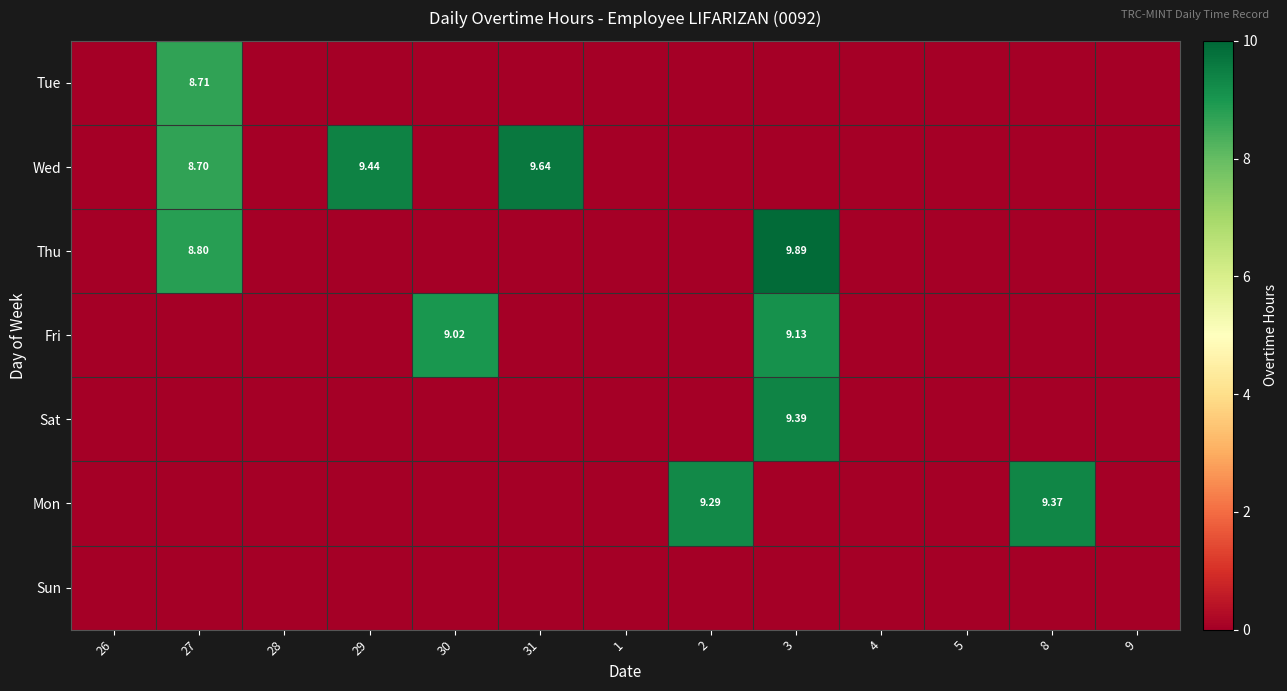

List the series in order of their peak value, lowest first.

Sun, Tue, Fri, Mon, Sat, Wed, Thu